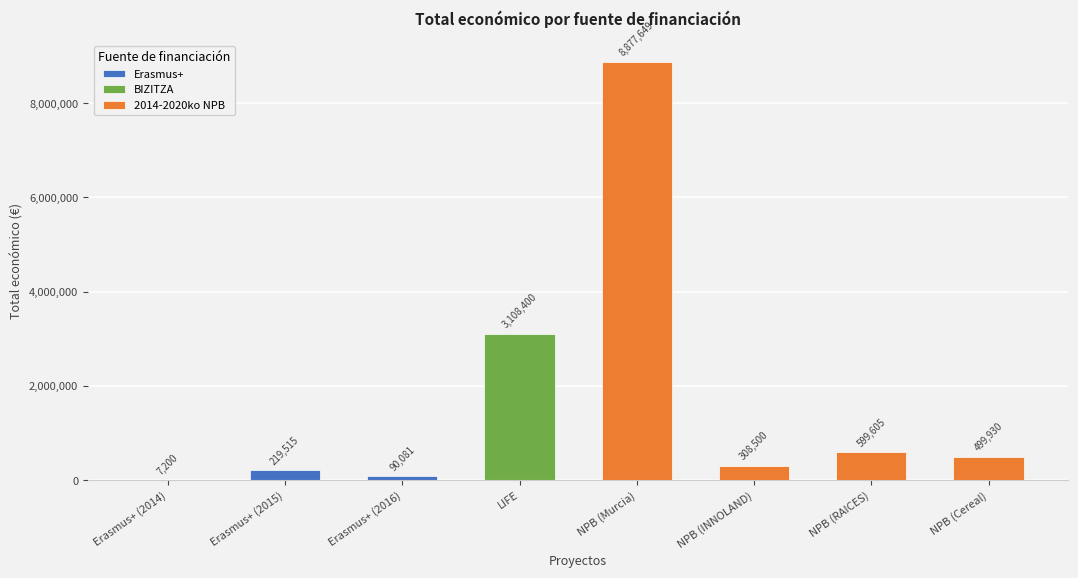

What is the ratio of the value at NPB (INNOLAND) to the value at NPB (RAICES)?

0.5